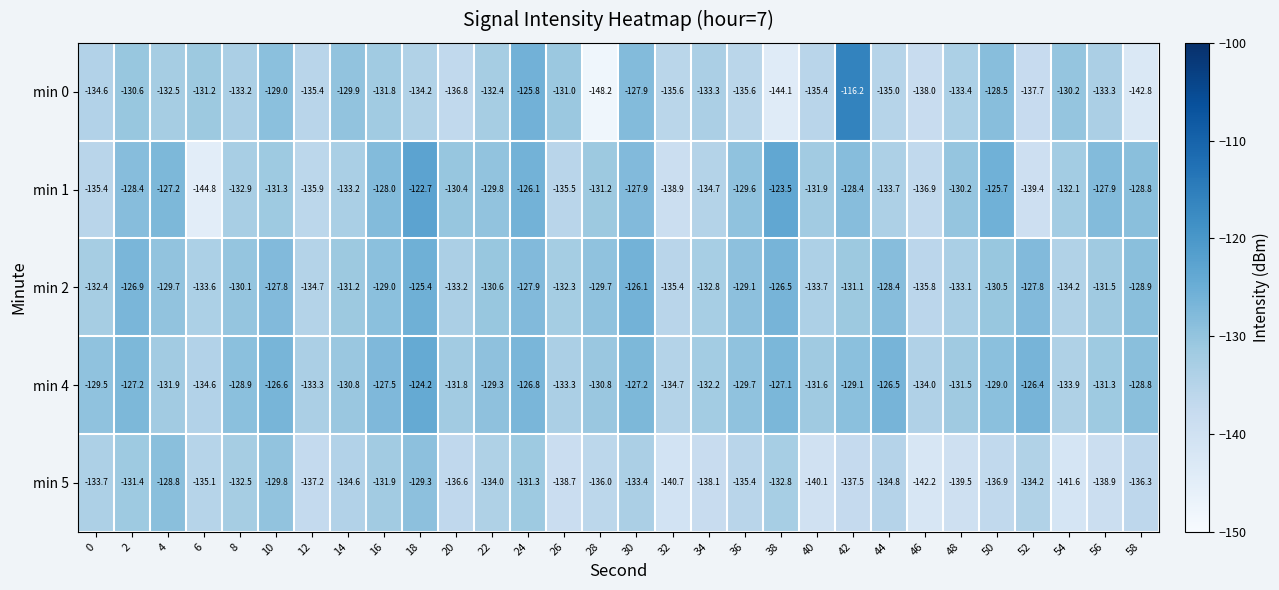

Which category has the lowest value across all series?

28